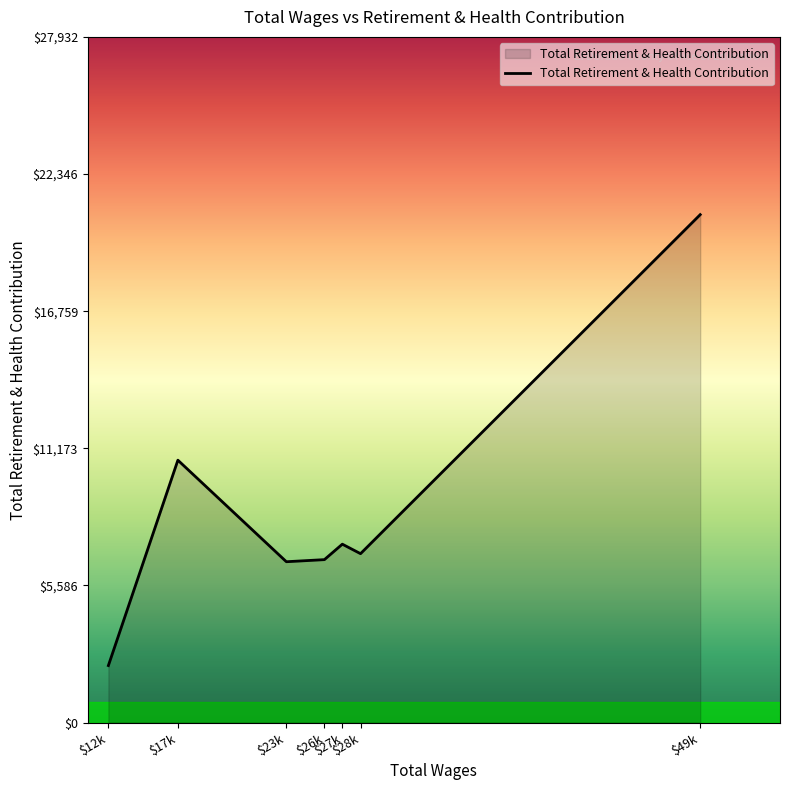

What is the smallest value displayed?

2321